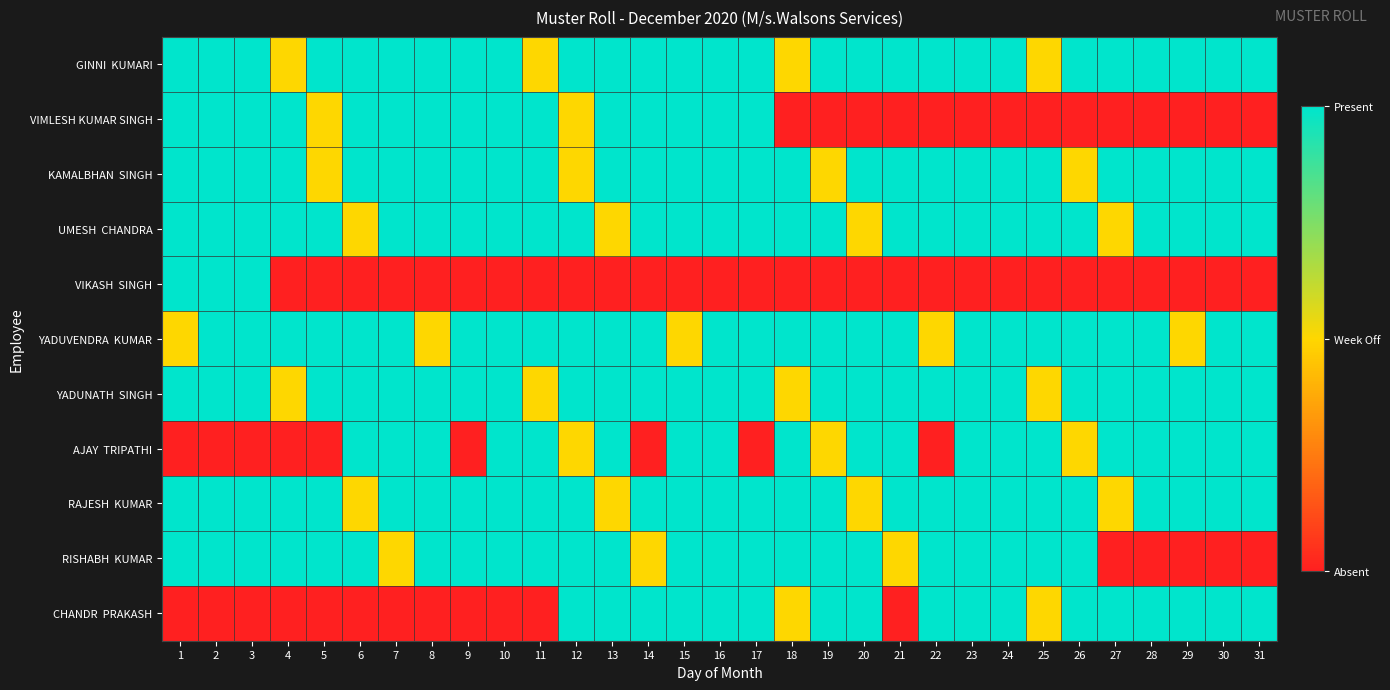

Rank the series at 18 from highest to lowest value.

KAMALBHAN SINGH, UMESH CHANDRA, YADUVENDRA KUMAR, AJAY TRIPATHI, RAJESH KUMAR, RISHABH KUMAR, GINNI KUMARI, YADUNATH SINGH, CHANDR PRAKASH, VIMLESH KUMAR SINGH, VIKASH SINGH